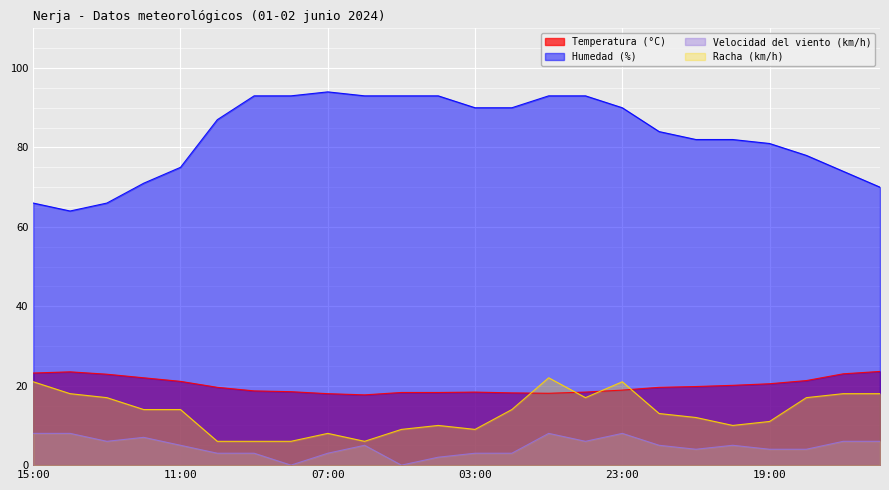

Does the chart display data point markers on the line(s)?

No